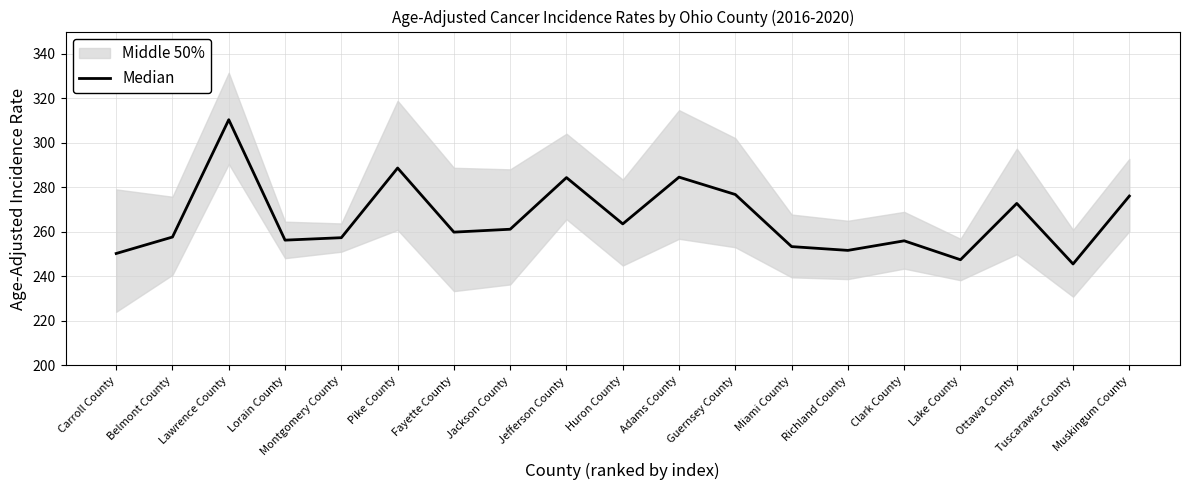

What is the difference between the maximum and minimum values?

64.8